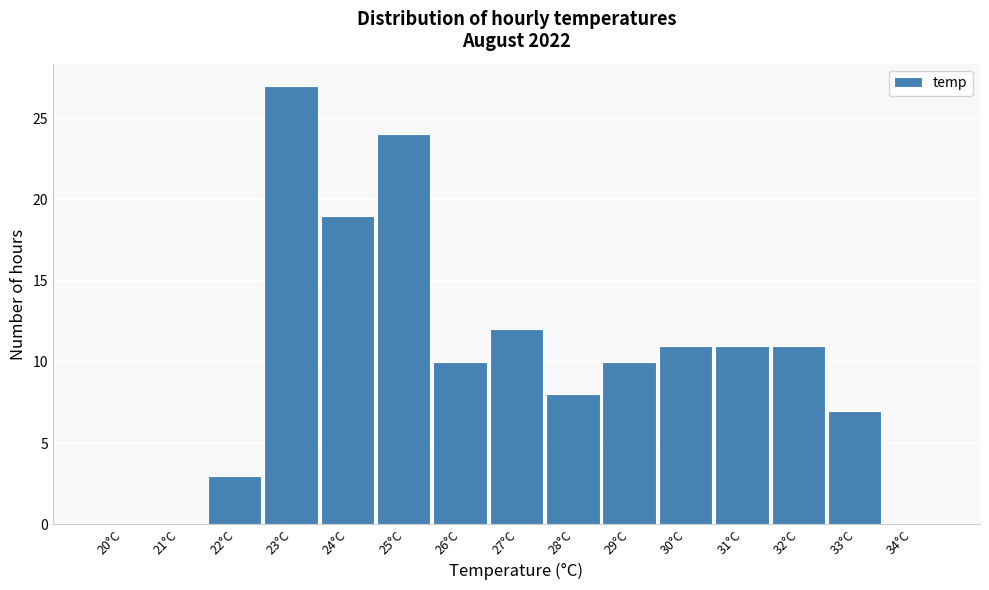

Reading left to right, what are all the values shown in this chart?

20°C=0	21°C=0	22°C=3	23°C=27	24°C=19	25°C=24	26°C=10	27°C=12	28°C=8	29°C=10	30°C=11	31°C=11	32°C=11	33°C=7	34°C=0